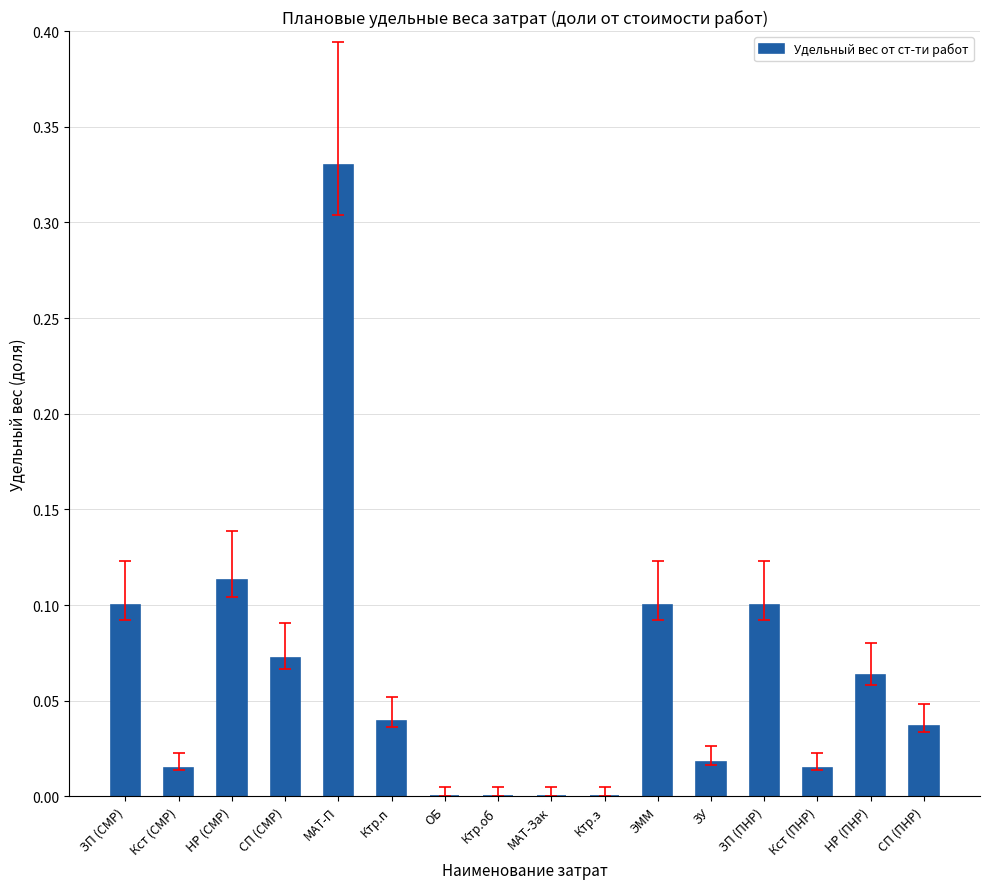

Between НР (ПНР) and СП (СМР), which is larger?

СП (СМР)